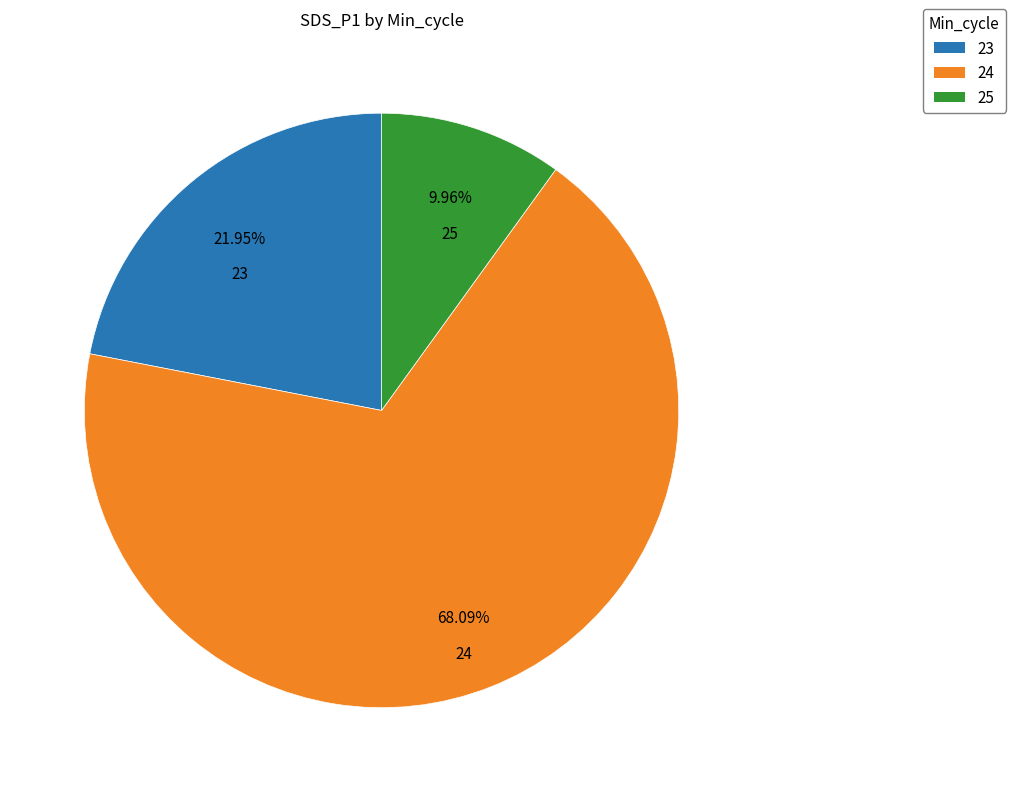

Combined, do 24 and 23 account for over 50%?

Yes